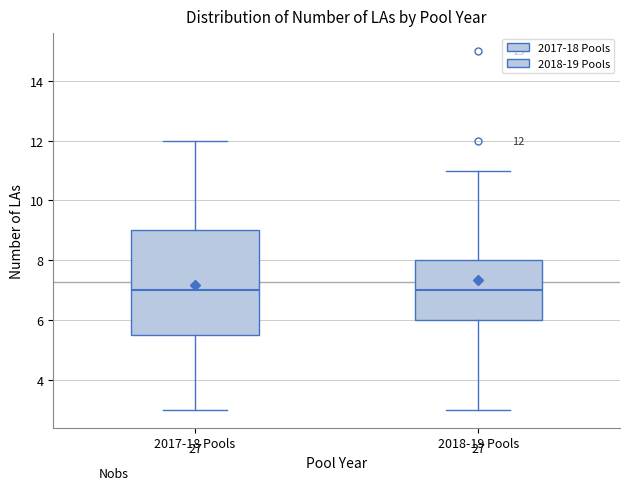

Comparing the boxes themselves (not the whiskers), which one is the tallest?

2017-18 Pools